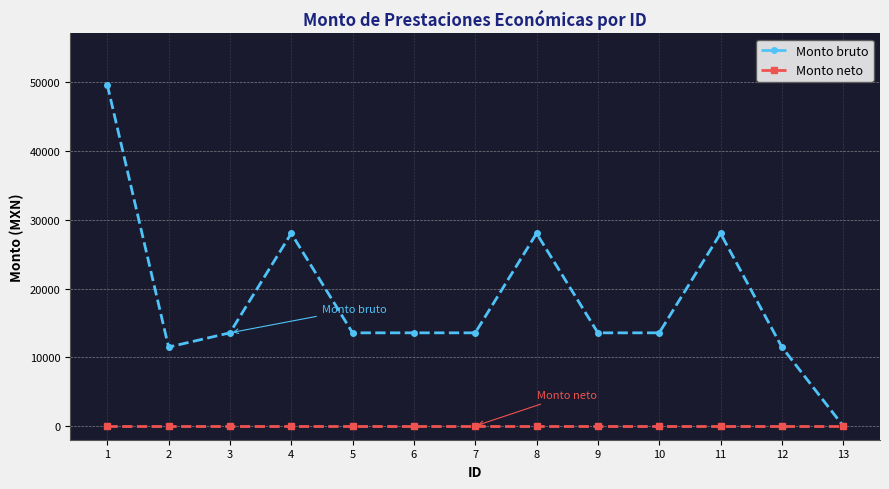

Where is the first local minimum for Monto bruto?

2